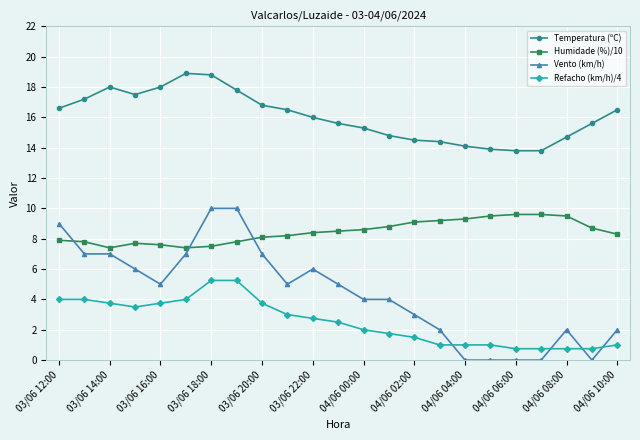

What is the value of the Refacho (km/h)/4 point at the 15th from the left?

1.5